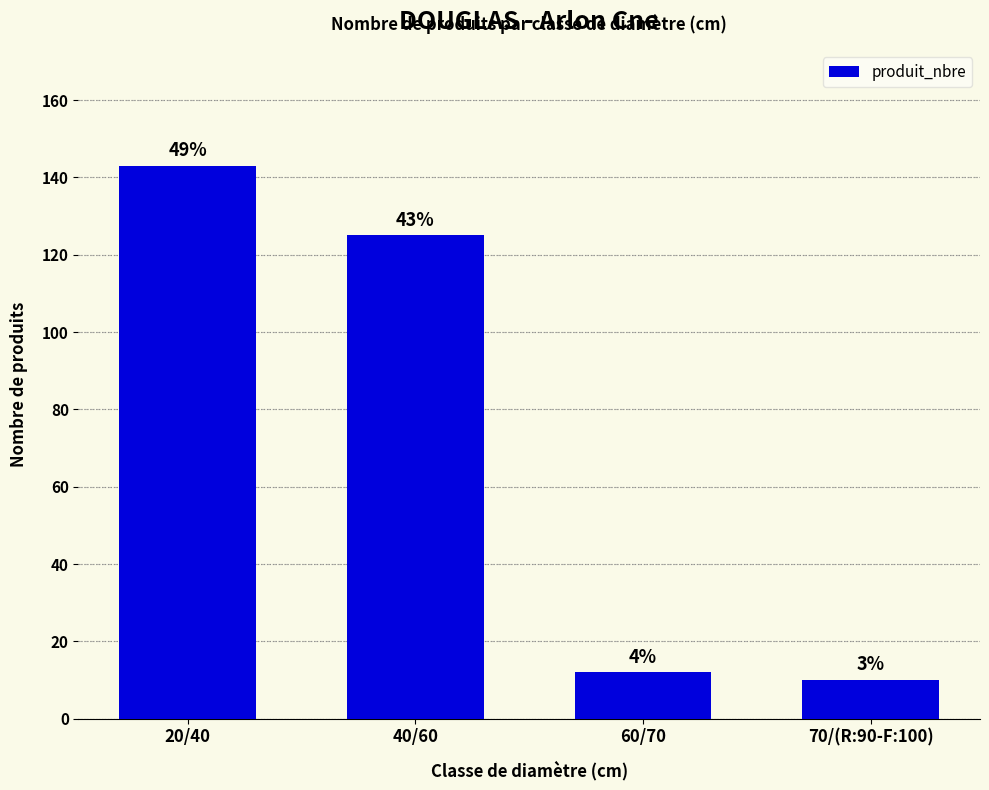

Between 60/70 and 20/40, which is larger?

20/40